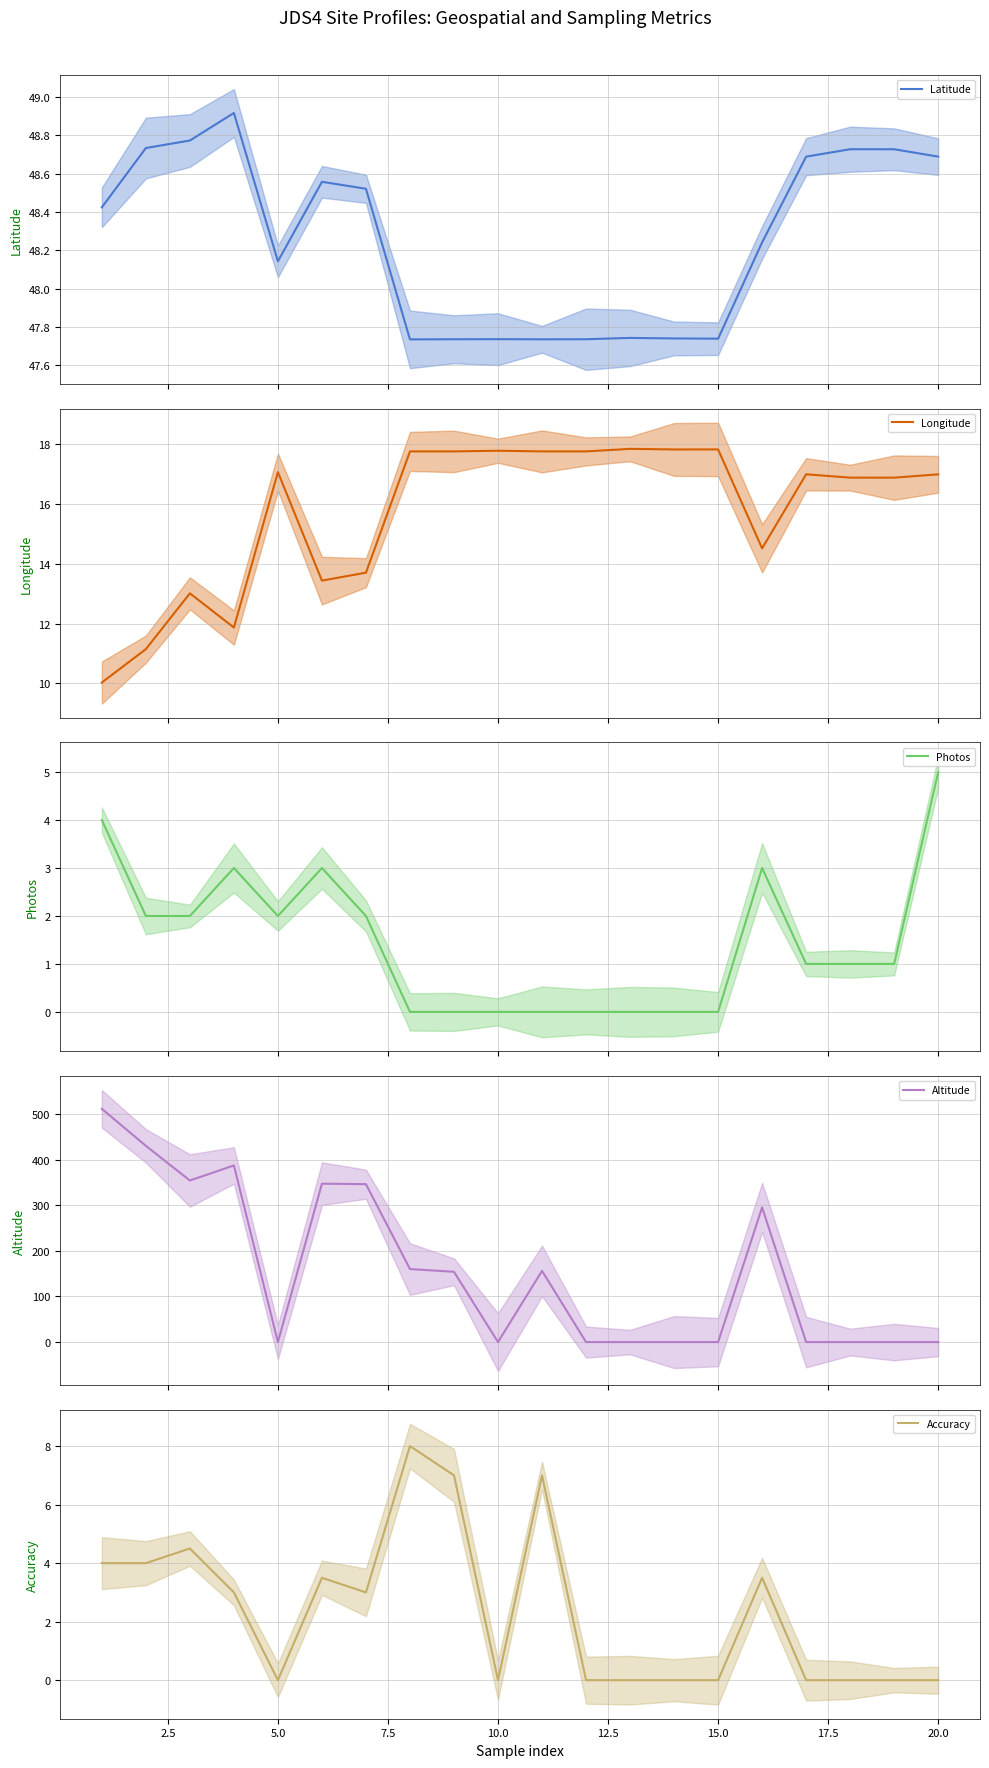

How many series are shown in this chart?

5